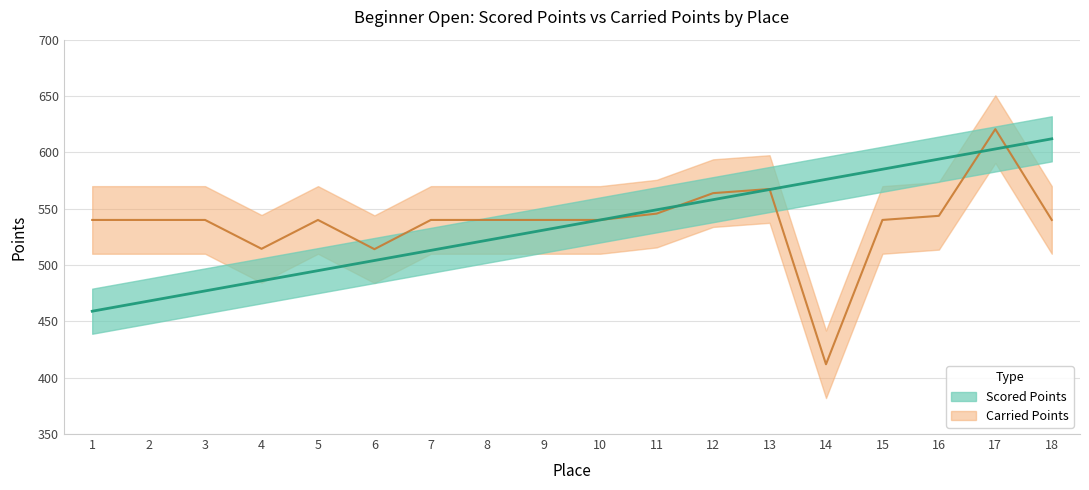

Count the number of data series in this chart.

2